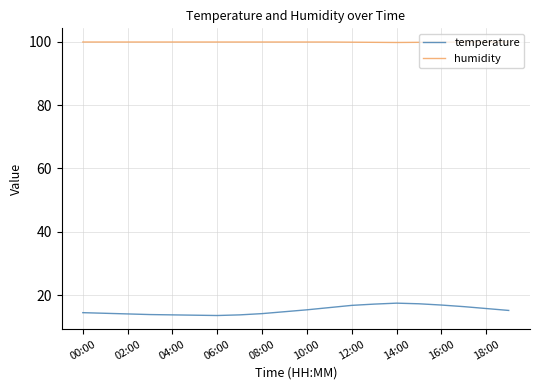

Which series has the largest range (max minus min)?

temperature